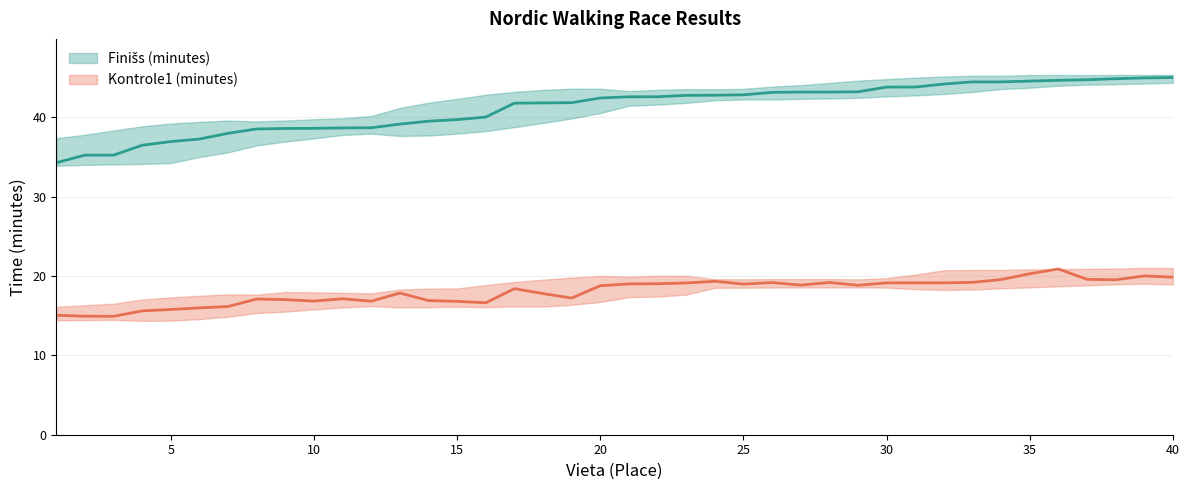

What is the difference between the maximum and second lowest values in the Finišs (minutes) series?

9.8